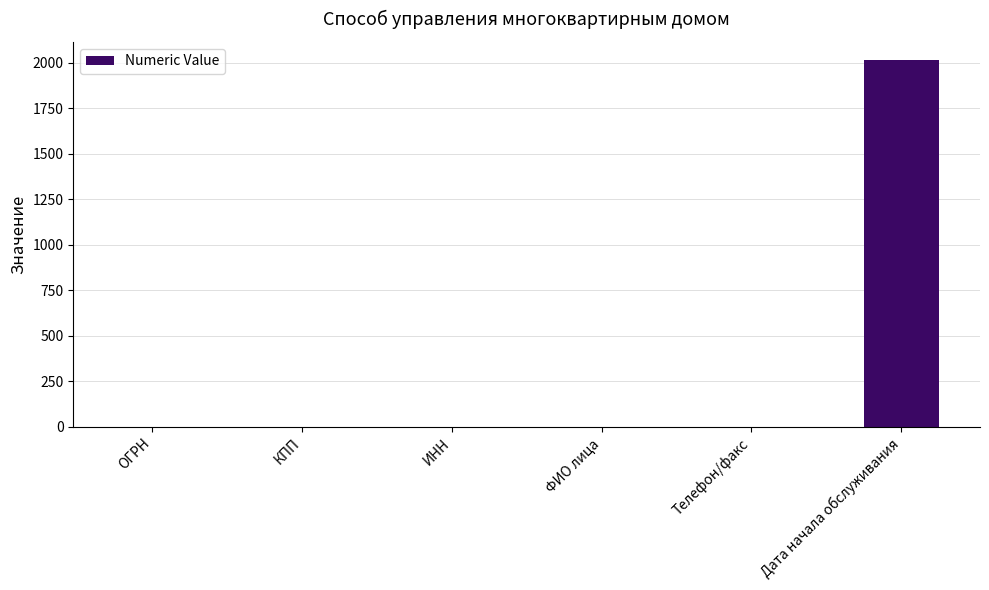

How many series are shown in this chart?

1